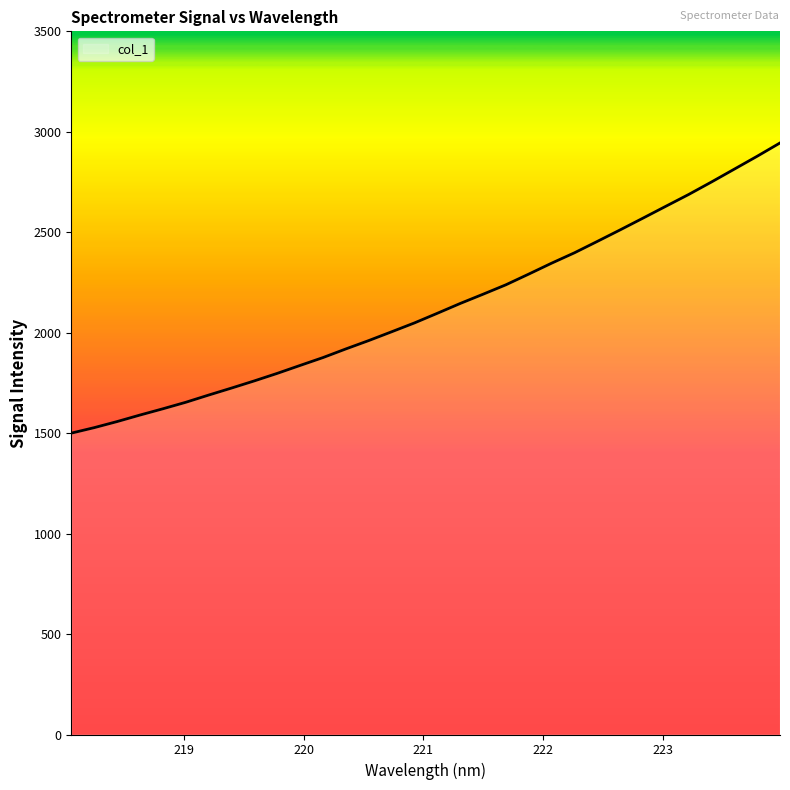

What is the value of the 16th point from the left?

2048.6